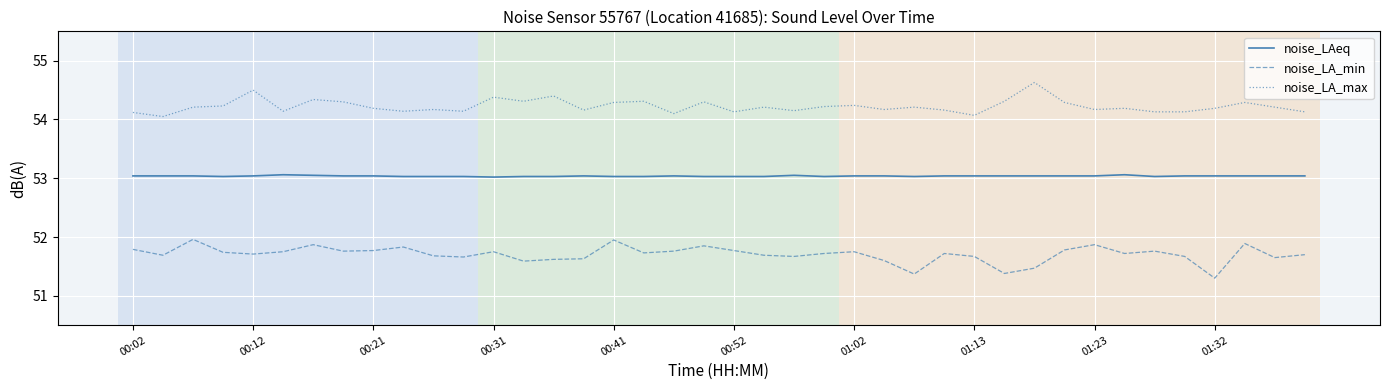

Rank the series by their average value, from lowest to highest.

noise_LA_min, noise_LAeq, noise_LA_max